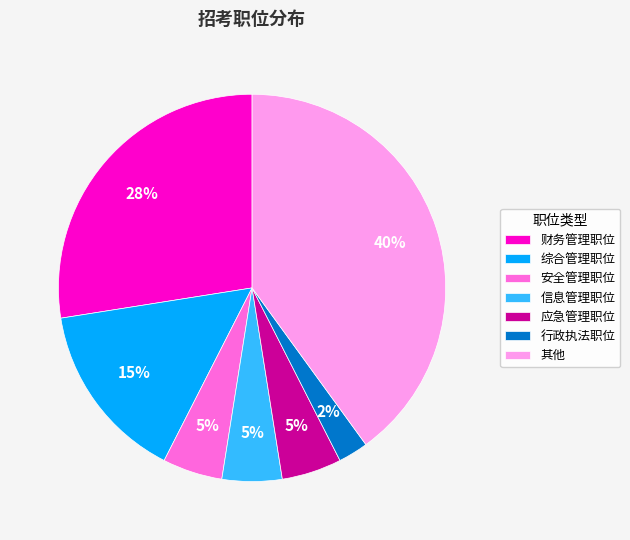

Which slice is the largest?

其他